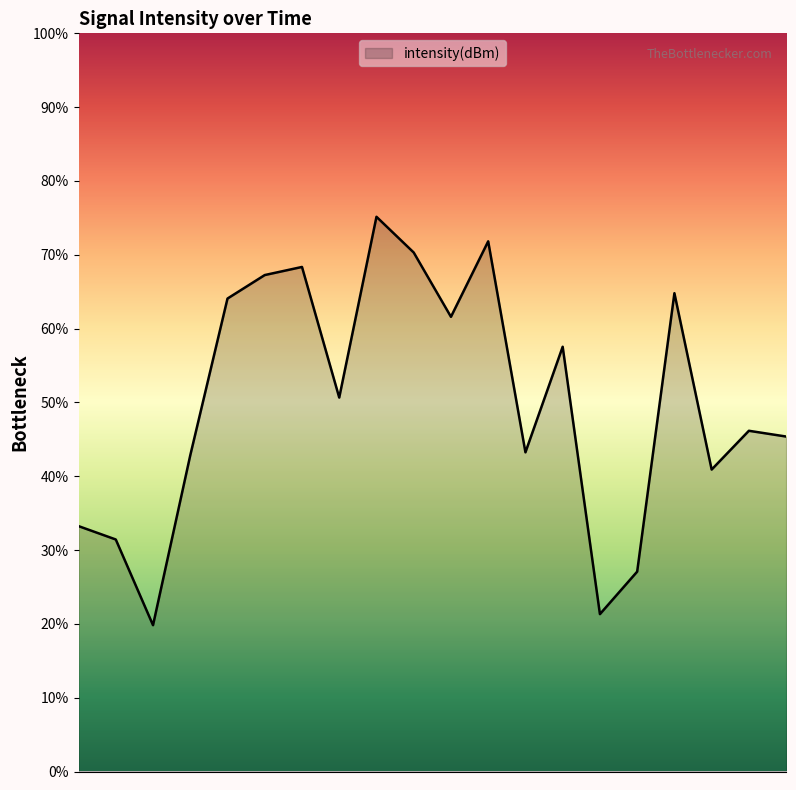

What is the difference between the second highest and second lowest values?

50.5